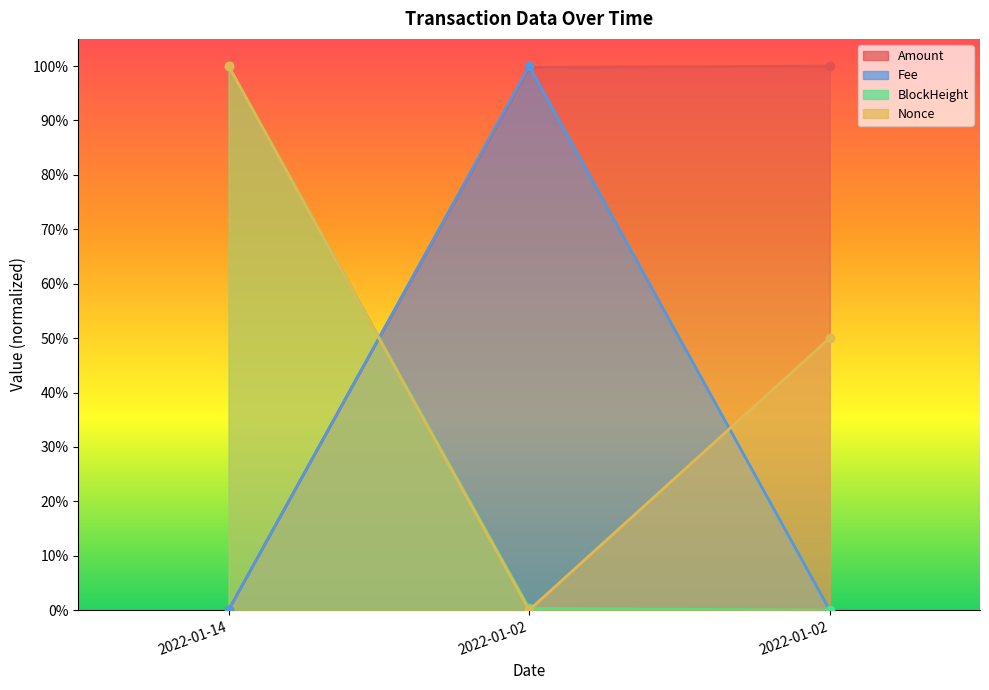

Reading left to right, transcribe all the data shown in this chart.

Amount: 0.0	1.0	1.0
Fee: 0.0	1.0	0.0
BlockHeight: 1.0	0.0	0.0
Nonce: 1.0	0.0	0.5